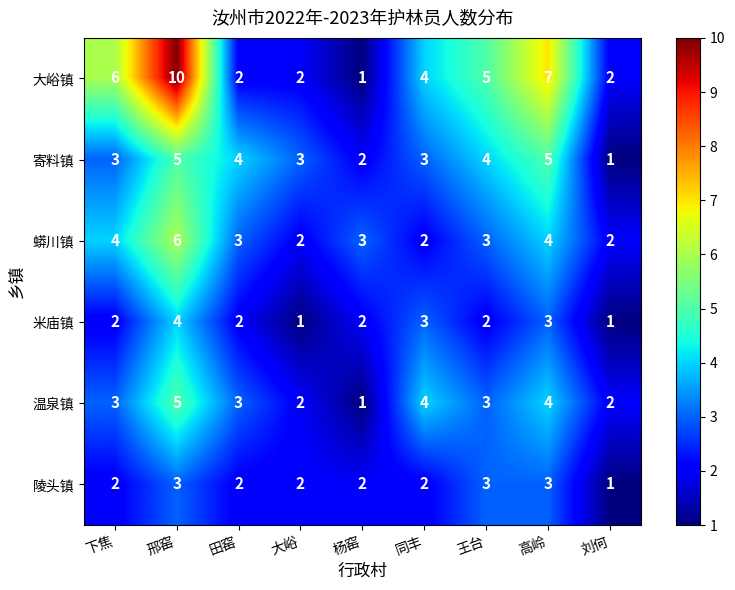

What is the spread (max minus min) of values at 邢窑?

7